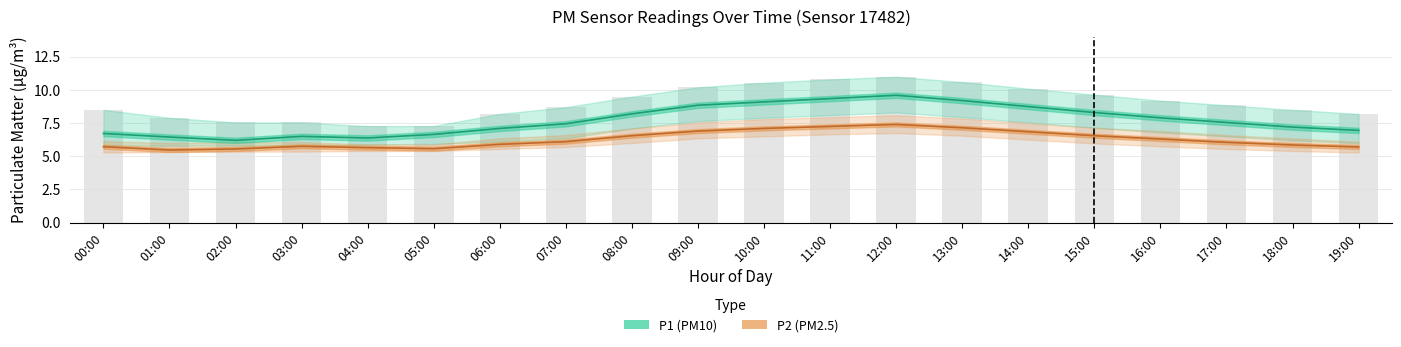

Reading right to left, transcribe all the data shown in this chart.

P1: 7.0	7.2	7.5	7.9	8.3	8.8	9.2	9.6	9.3	9.1	8.8	8.2	7.5	7.1	6.7	6.4	6.5	6.2	6.5	6.7
P1_upper: 8.2	8.5	8.8	9.2	9.7	10.1	10.6	11.0	10.8	10.6	10.2	9.5	8.7	8.2	7.3	7.3	7.5	7.5	7.9	8.5
P1_lower: 6.0	6.2	6.5	6.8	7.2	7.5	8.0	8.3	8.1	7.9	7.7	7.1	6.3	6.1	5.9	5.9	5.8	5.8	5.8	5.8
P2: 5.7	5.8	6.0	6.3	6.5	6.8	7.2	7.4	7.2	7.1	6.9	6.5	6.1	5.9	5.6	5.7	5.8	5.5	5.5	5.7
P2_upper: 6.1	6.3	6.6	6.9	7.2	7.5	7.8	8.1	8.0	7.8	7.5	7.1	6.6	6.3	5.9	5.9	6.1	6.1	6.0	6.2
P2_lower: 5.3	5.4	5.5	5.8	6.0	6.2	6.5	6.8	6.7	6.5	6.3	6.0	5.7	5.5	5.4	5.4	5.3	5.3	5.3	5.3